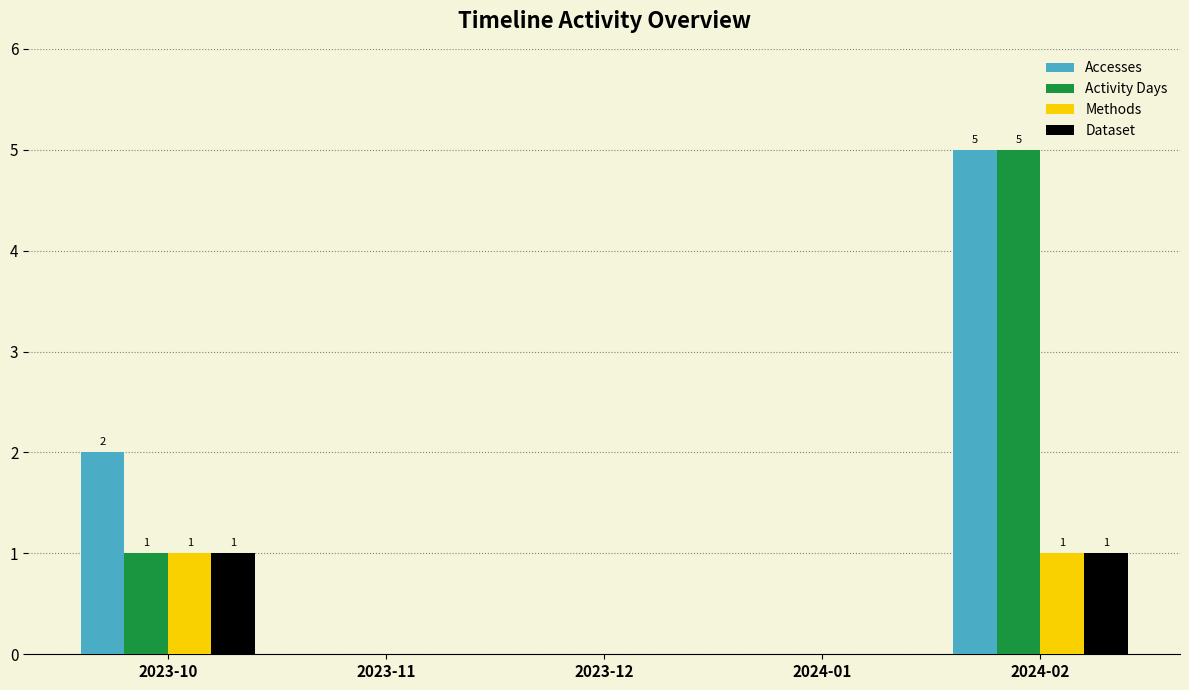

What is the total value across all series at 2023-10?

5